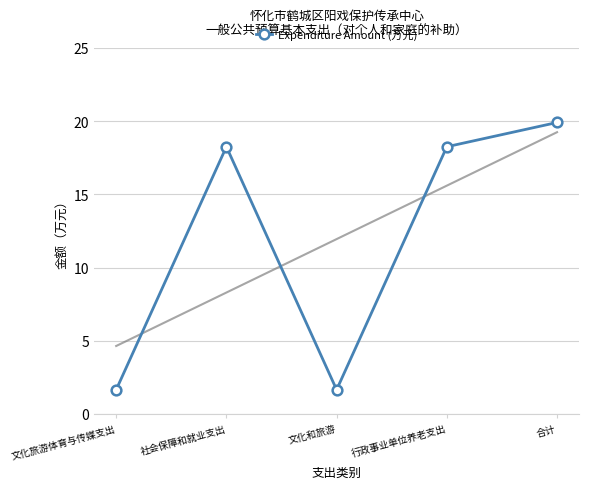

Rank the categories by value from lowest to highest.

文化旅游体育与传媒支出, 文化和旅游, 社会保障和就业支出, 行政事业单位养老支出, 合计